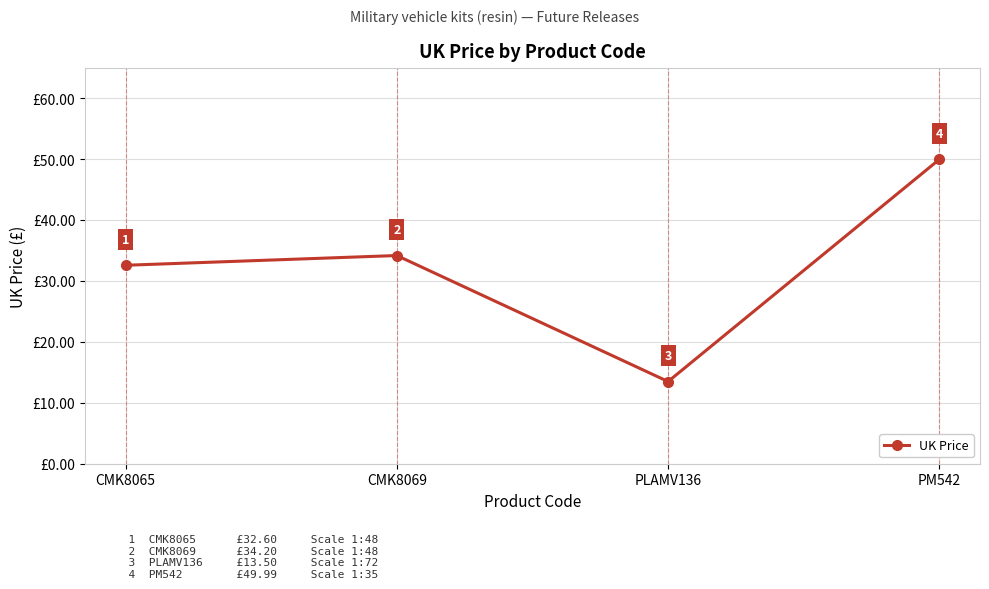

The chart shows a value of 54.9 at CMK8065. True or false?

False